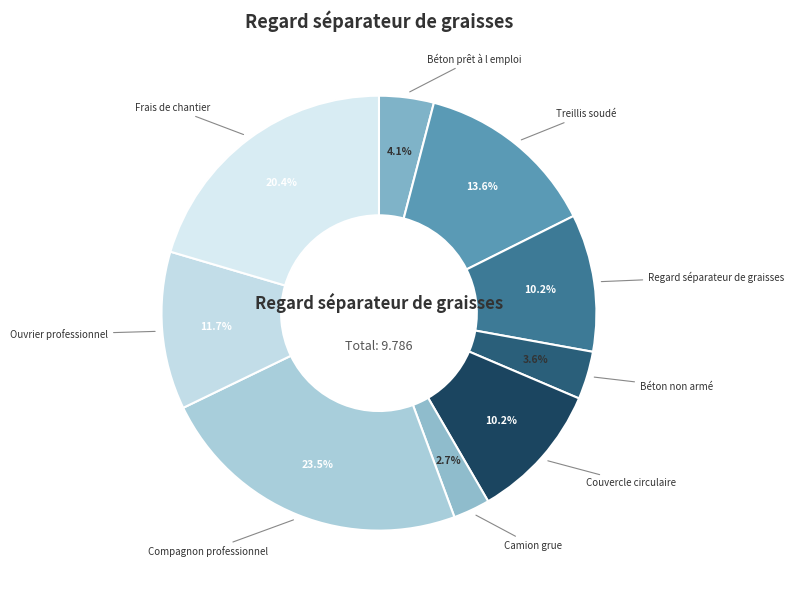

To the nearest percent, what percentage of the pie is Frais de chantier?

20%